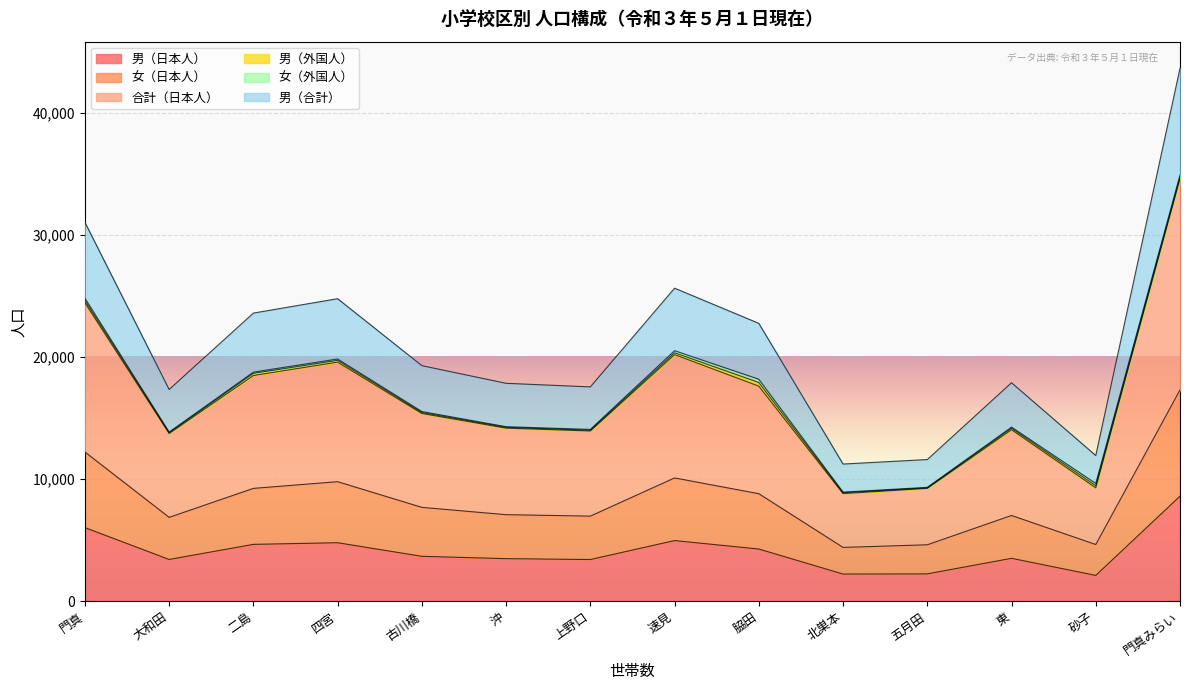

At which category is the sum across all series the highest?

門真みらい